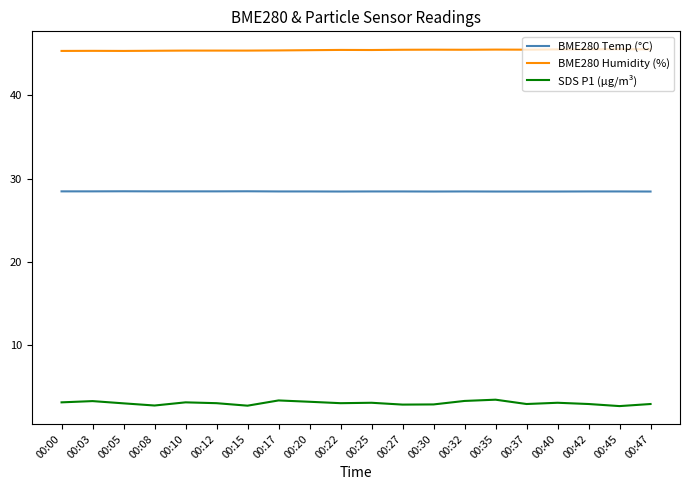

How many lines are shown in the chart?

3